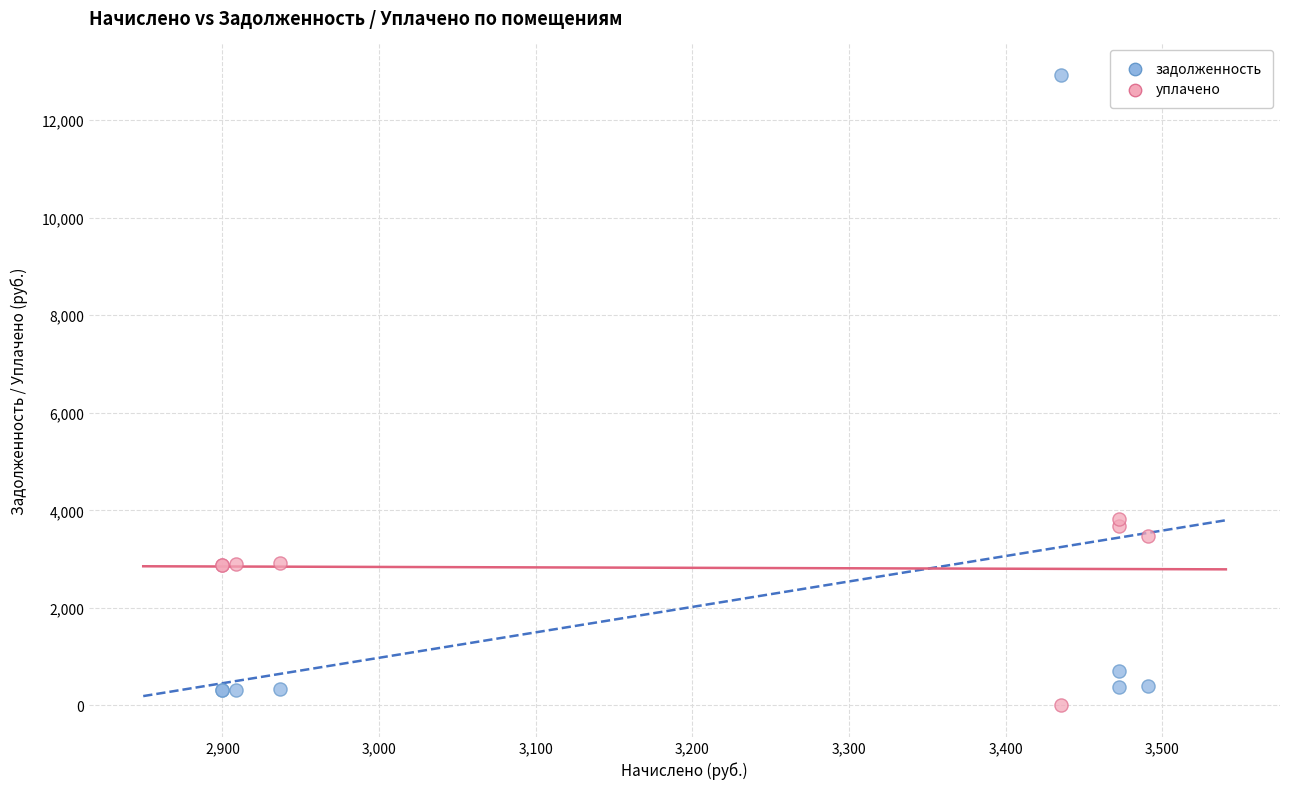

Which series reaches the minimum Y coordinate?

уплачено